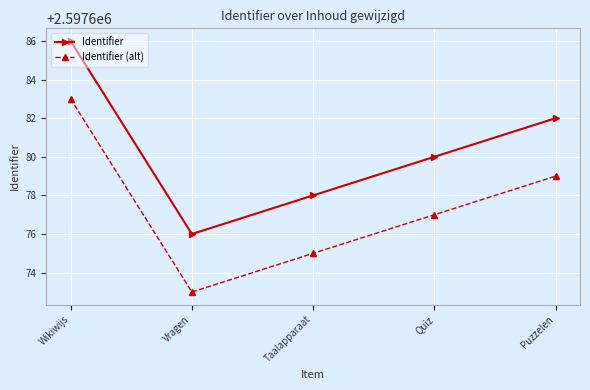

What is the spread (max minus min) of values at Puzzelen?

3